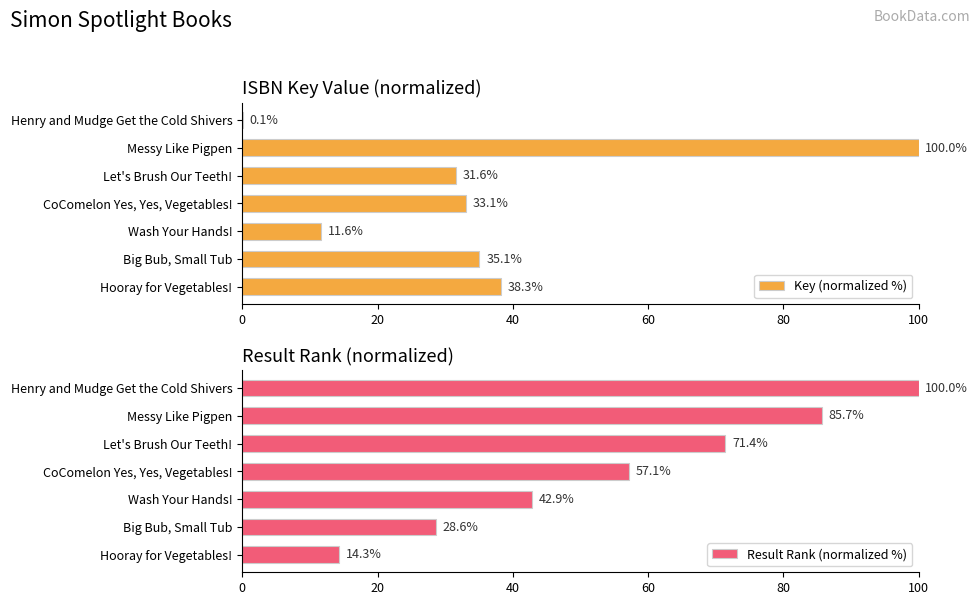

True or false: Key (normalized %) has a value of 158.8 at Messy Like Pigpen.

False